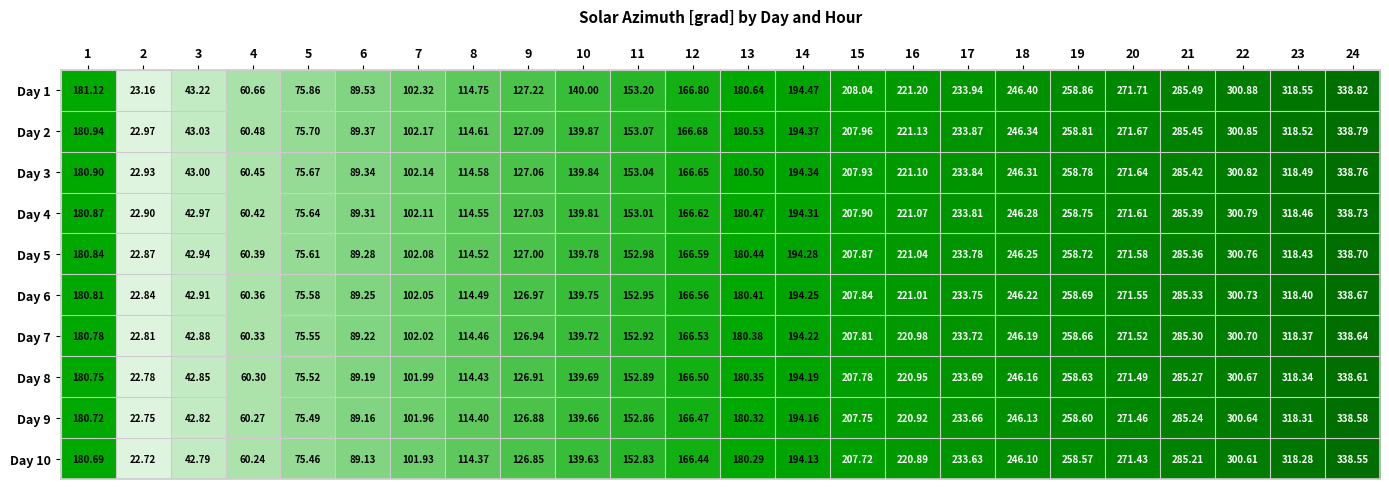

Is the value of Day 3 at 7 greater than the value of Day 10 at 10?

No